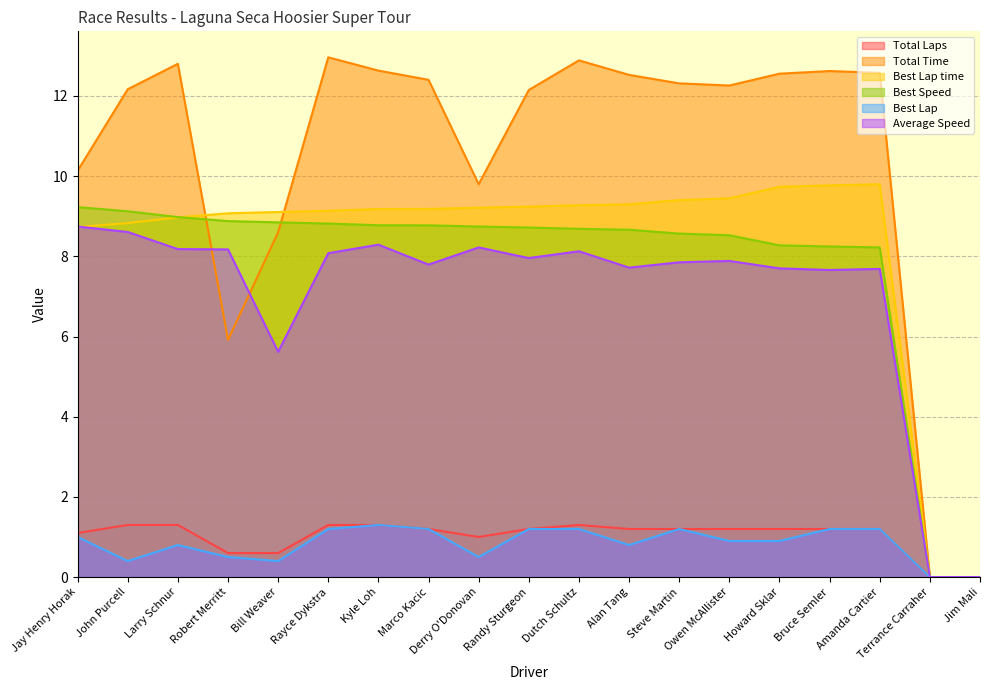

Between Steve Martin and Howard Sklar, which series saw the biggest shift?

Best Lap time